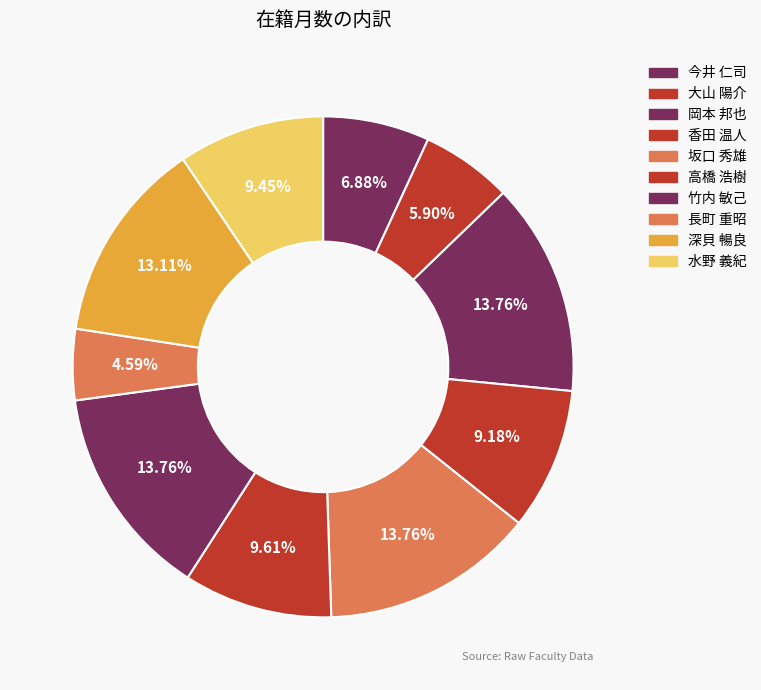

How many segments does this pie chart have?

10